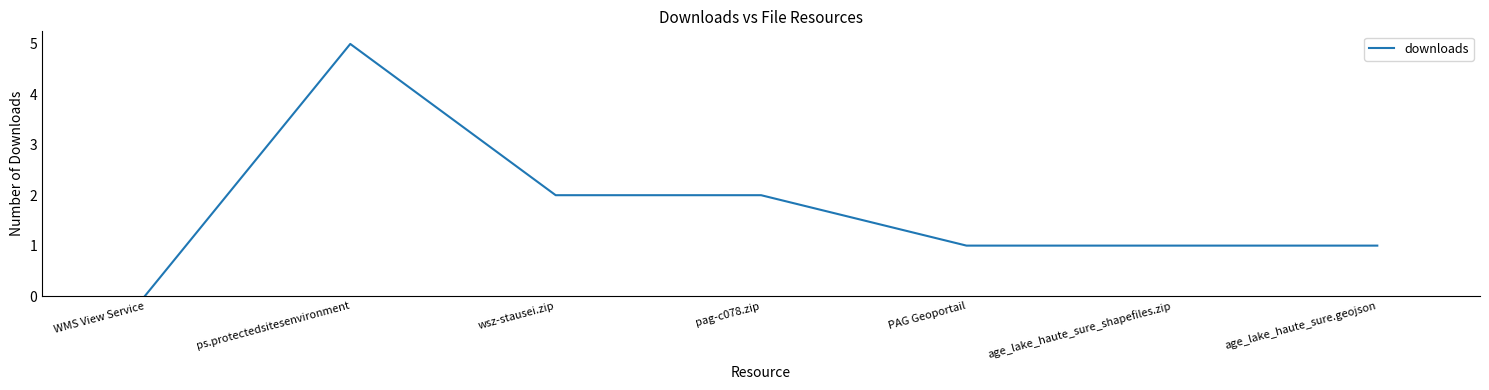

What is the difference between the maximum and minimum values?

5